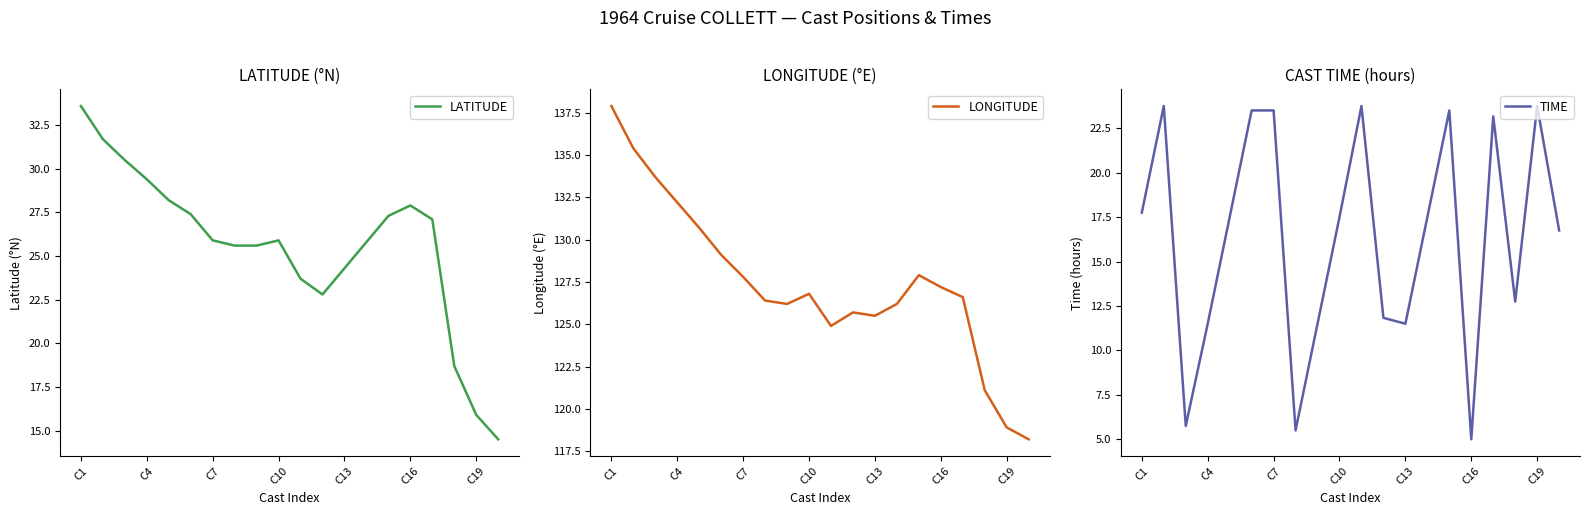

The value of LATITUDE at C13 is 24.3. True or false?

True